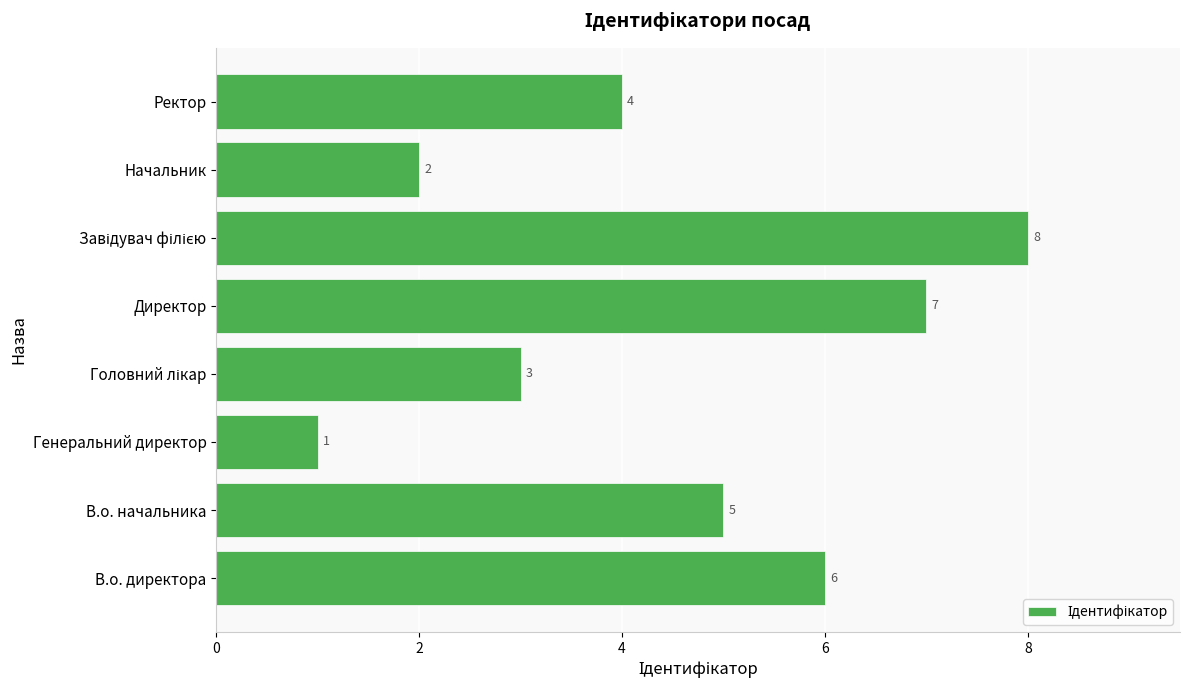

Reading top to bottom, list all the values displayed in this chart.

4	2	8	7	3	1	5	6